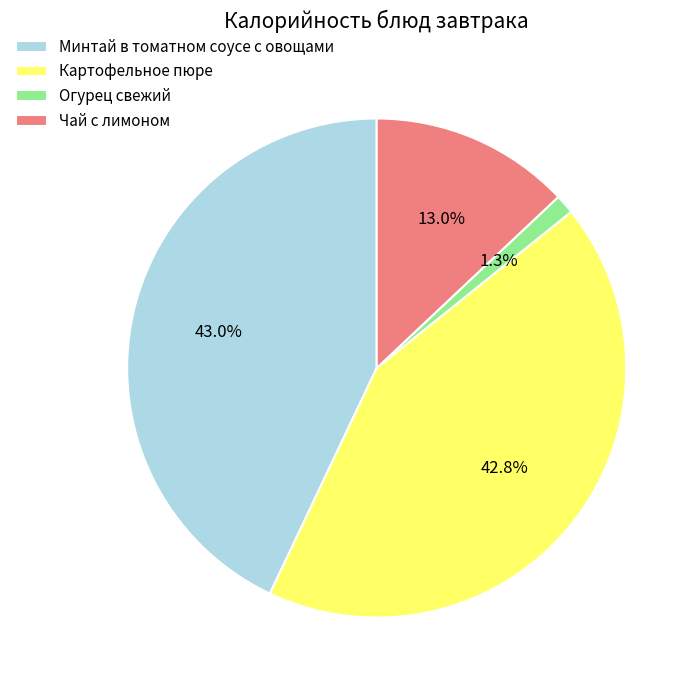

Approximately how many times larger is the value at Минтай в томатном соусе с овощами compared to Чай с лимоном?

3.3